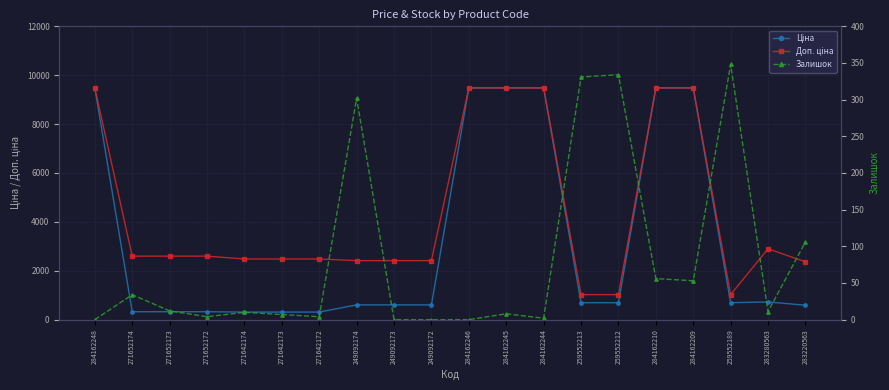

How many lines are shown in the chart?

3